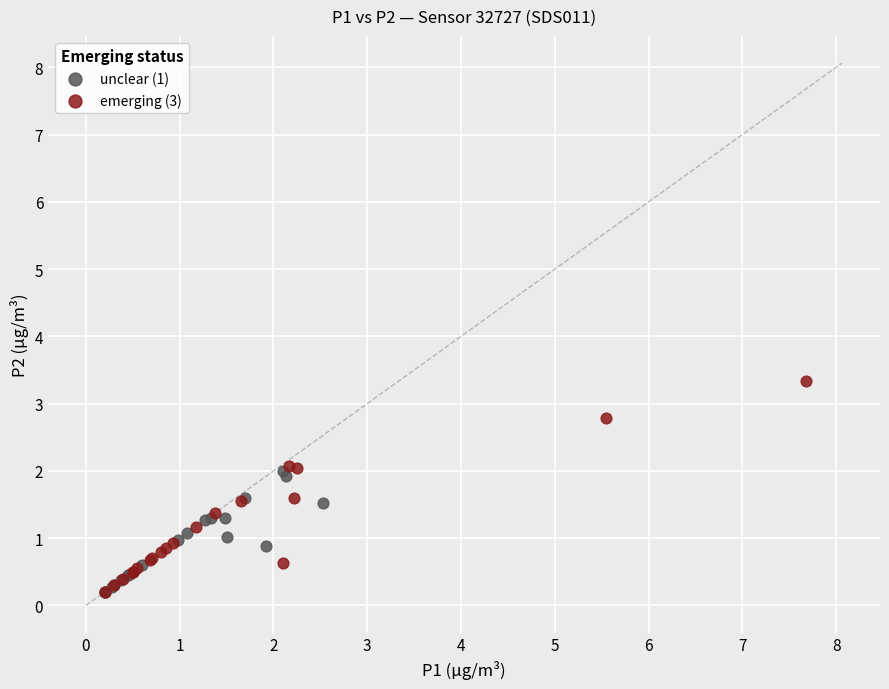

What are all the series names shown in the legend?

unclear (1), emerging (3)